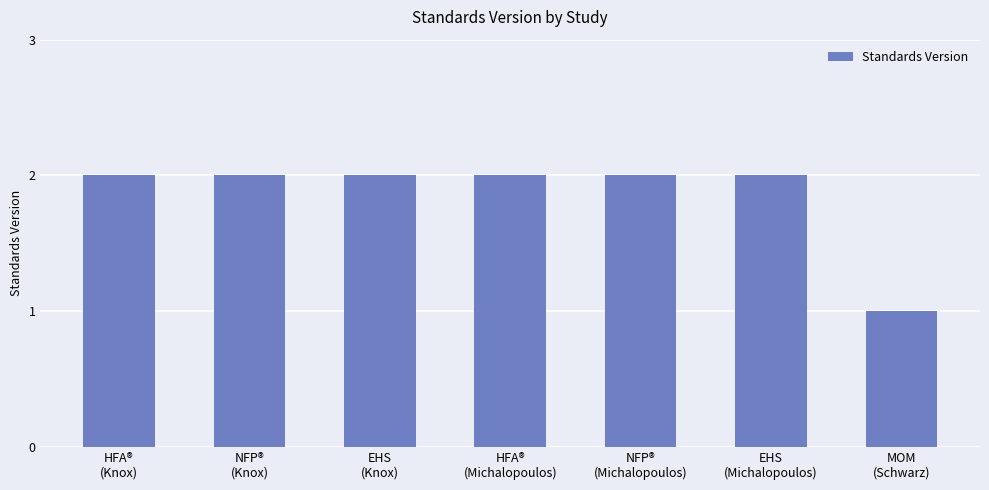

Reading left to right, what are all the values shown in this chart?

HFA®
(Knox)=2	NFP®
(Knox)=2	EHS
(Knox)=2	HFA®
(Michalopoulos)=2	NFP®
(Michalopoulos)=2	EHS
(Michalopoulos)=2	MOM
(Schwarz)=1